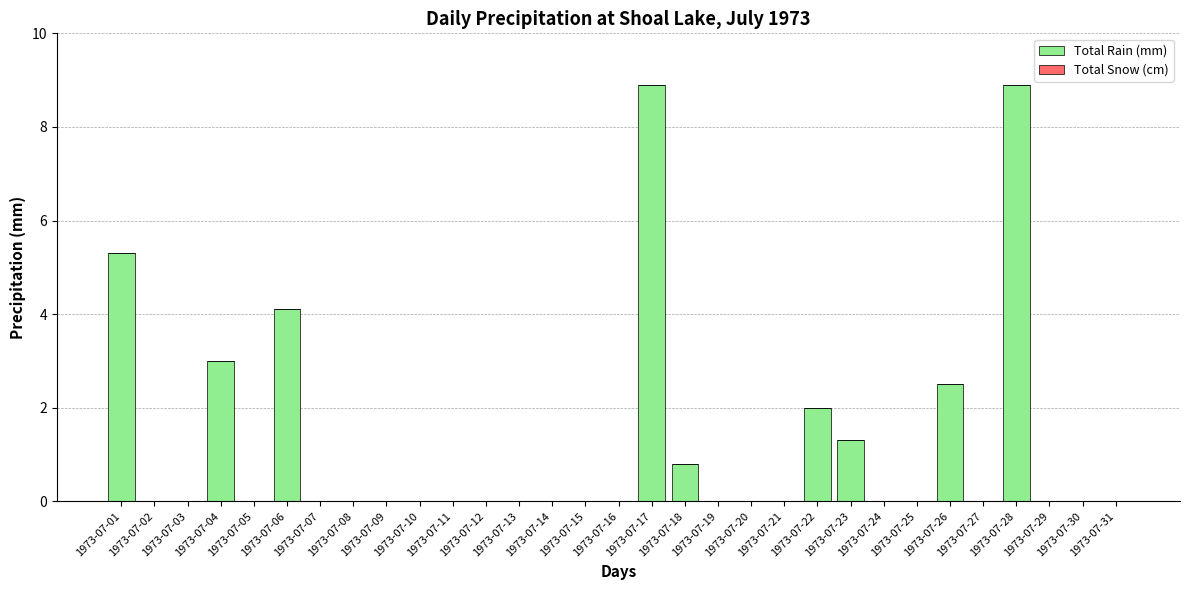

What is the greatest value displayed?

8.9